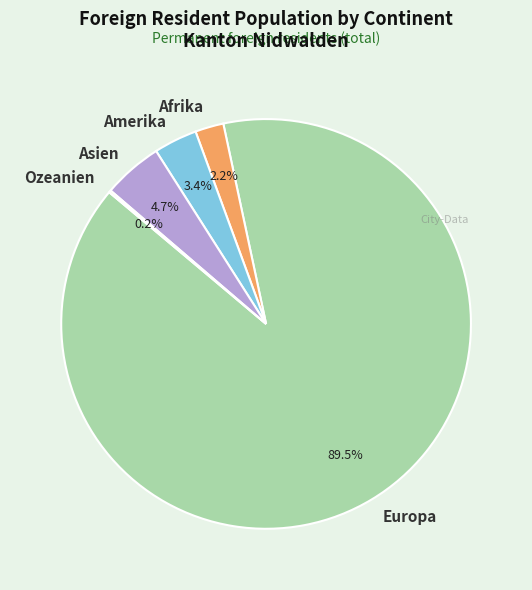

Is there a majority slice in this chart?

Yes